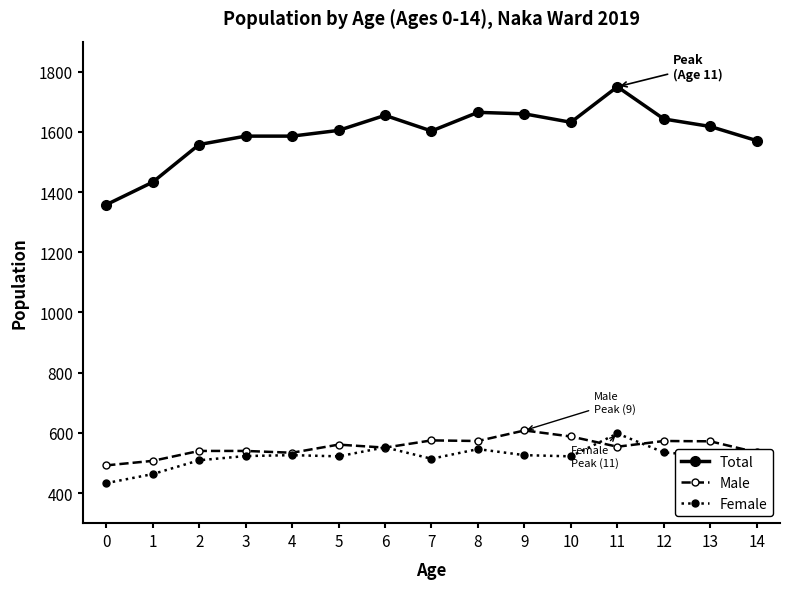

What is the spread (max minus min) of values at 1?

970